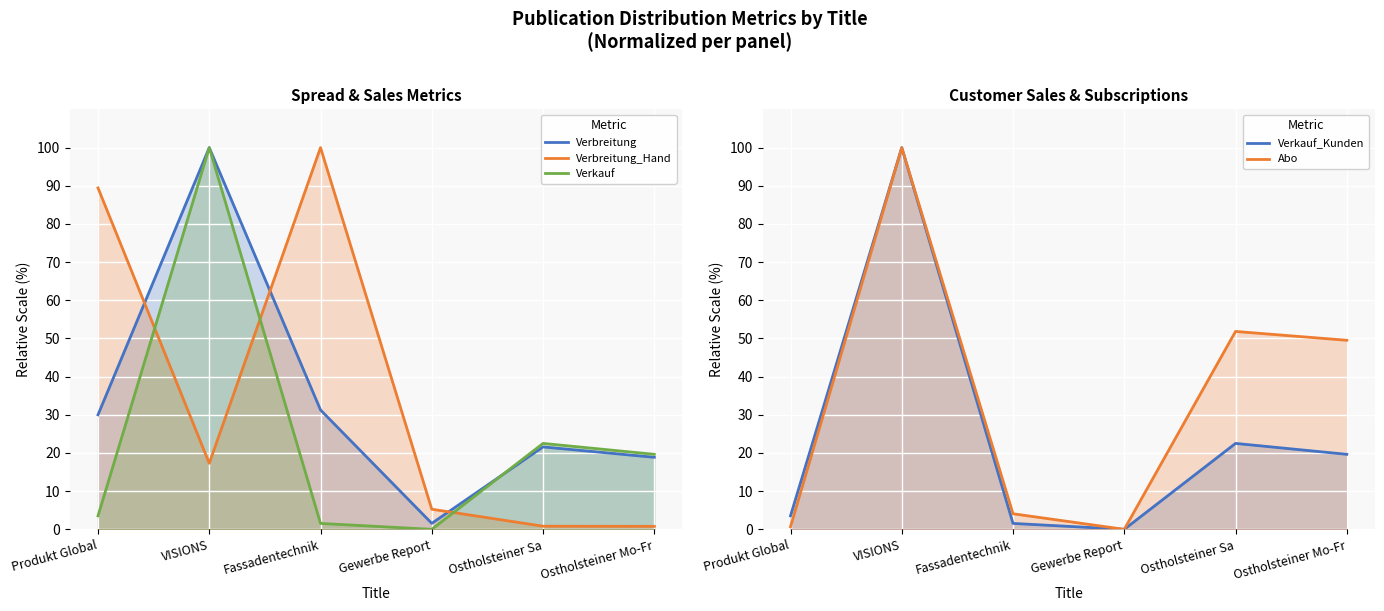

Reading left to right, transcribe all the data shown in this chart.

Verbreitung: Produkt Global=30.0	VISIONS=100.0	Fassadentechnik=31.3	Gewerbe Report=1.6	Ostholsteiner Sa=21.6	Ostholsteiner Mo-Fr=18.9
Verbreitung_Hand: Produkt Global=89.4	VISIONS=17.3	Fassadentechnik=100.0	Gewerbe Report=5.3	Ostholsteiner Sa=0.8	Ostholsteiner Mo-Fr=0.8
Verkauf: Produkt Global=3.5	VISIONS=100.0	Fassadentechnik=1.5	Gewerbe Report=0.0	Ostholsteiner Sa=22.5	Ostholsteiner Mo-Fr=19.7
Verkauf_Kunden: Produkt Global=3.5	VISIONS=100.0	Fassadentechnik=1.5	Gewerbe Report=0.0	Ostholsteiner Sa=22.5	Ostholsteiner Mo-Fr=19.7
Abo: Produkt Global=0.7	VISIONS=100.0	Fassadentechnik=4.1	Gewerbe Report=0.0	Ostholsteiner Sa=51.8	Ostholsteiner Mo-Fr=49.5